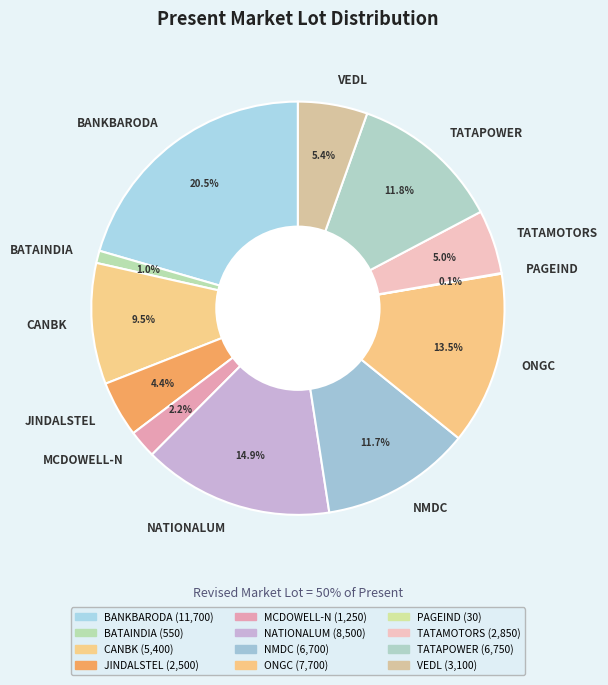

Which has a higher value, NATIONALUM or TATAMOTORS?

NATIONALUM